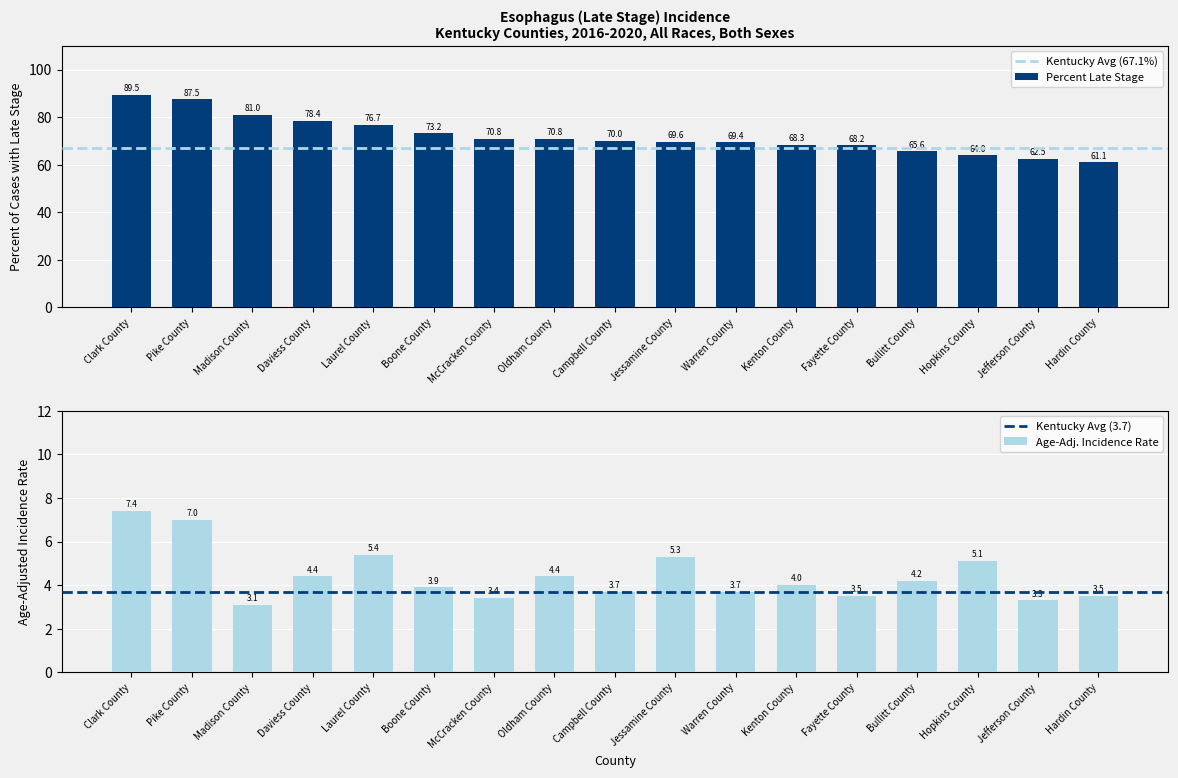

What is the value of the Age-Adjusted Incidence Rate bar at the 13th from the left?

3.5